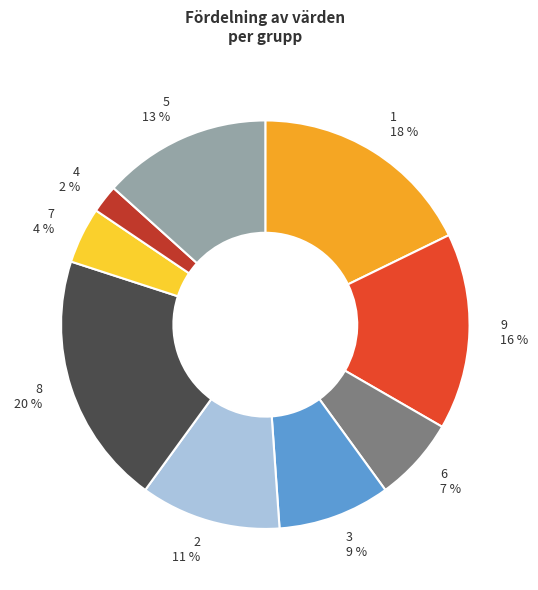

Is the sum of 1 and 6 greater than half?

No